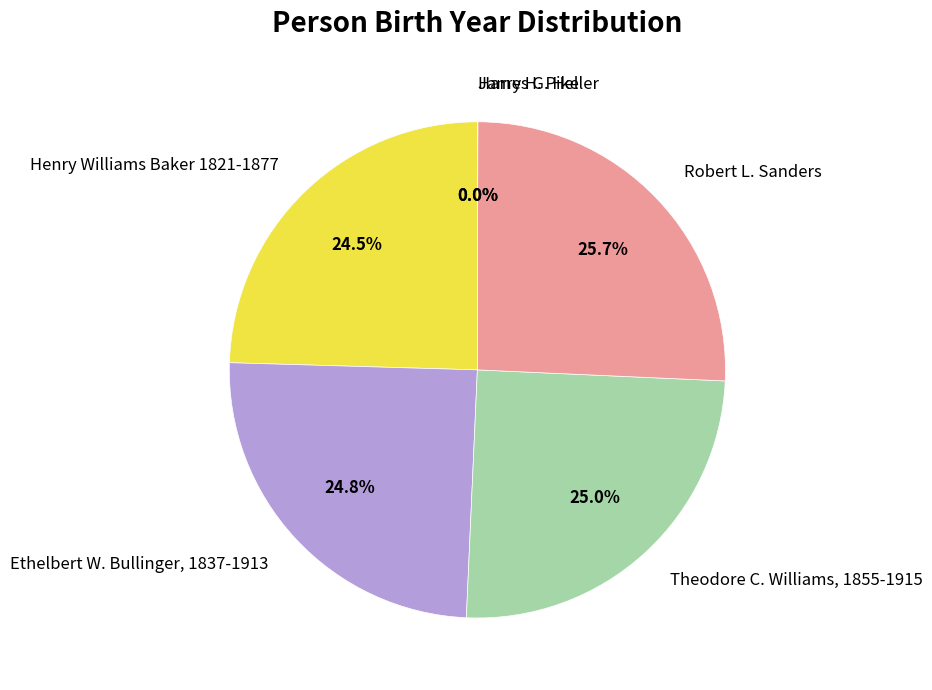

Is there any slice that represents more than half of the pie?

No